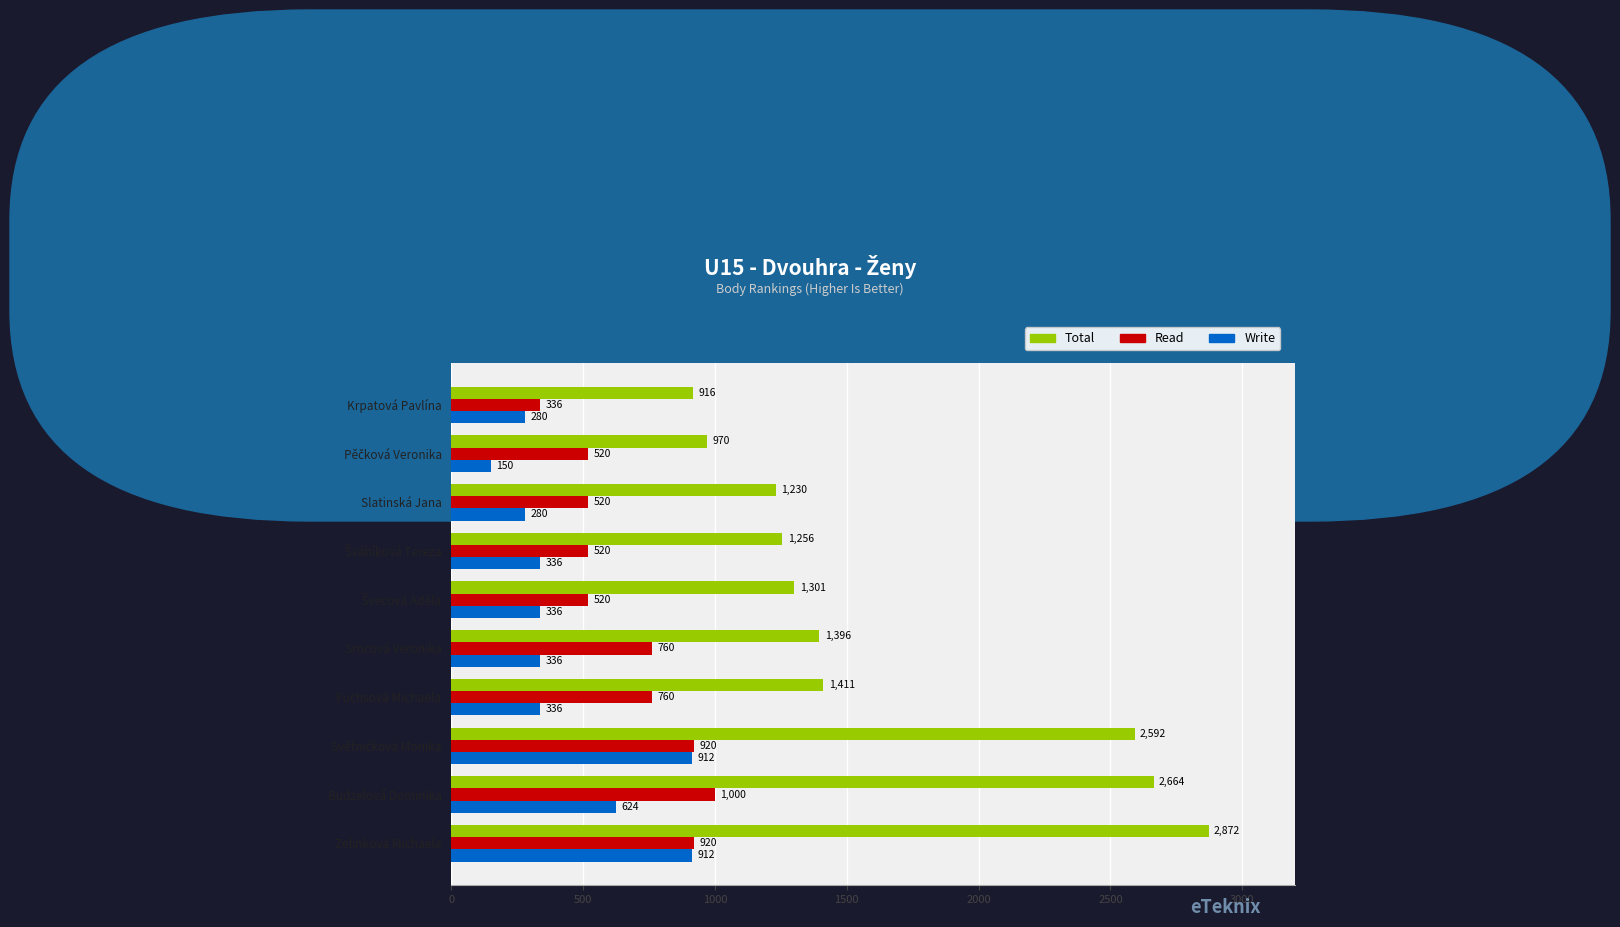

What is the sum of all Total values?

16608